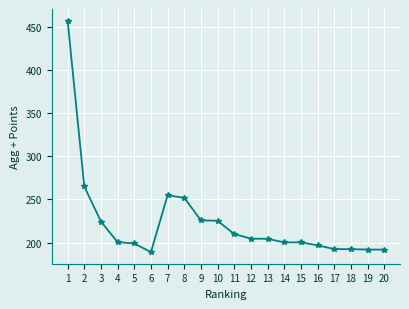

Which has a higher value, 12 or 14?

12